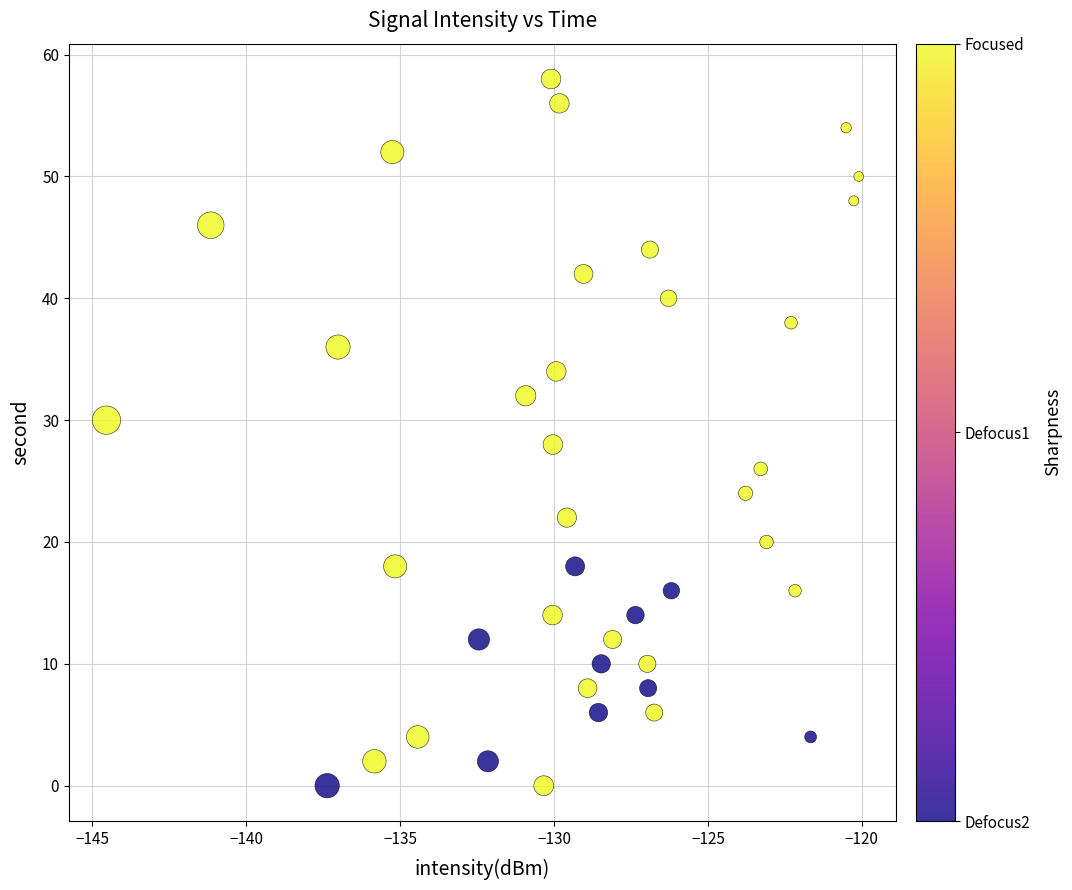

What is the range of Y values (max minus min)?

58